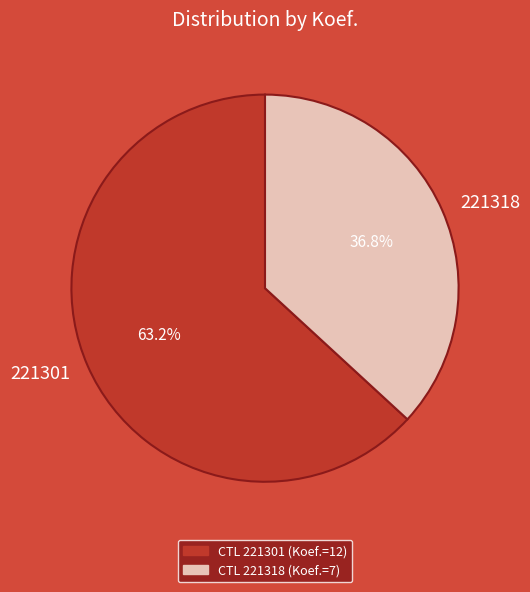

Which slice is the largest?

221301